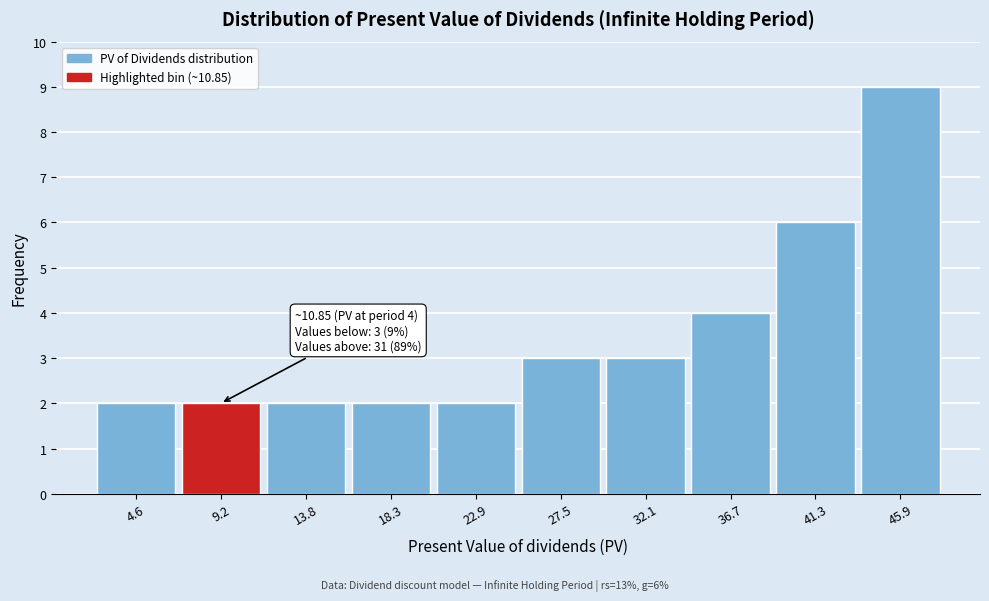

Over which range of the x-axis is the bar tallest?

43.5 to 48.0